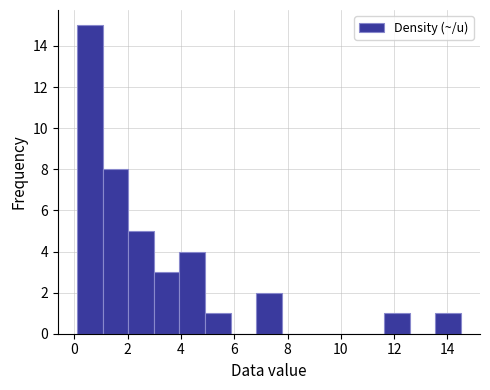

Over which range of the x-axis is the bar tallest?

0.10 to 1.06